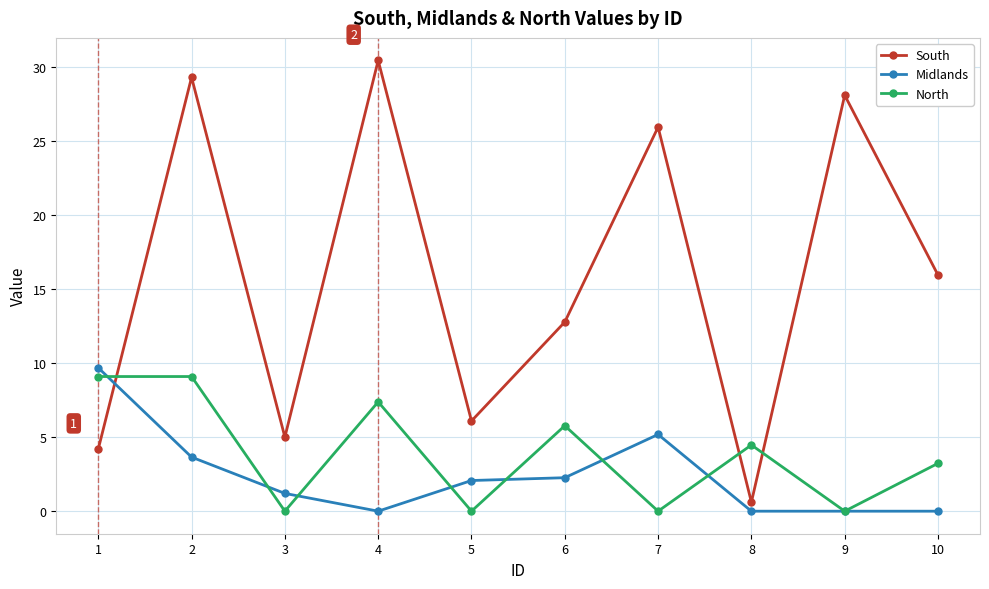

At 5, list the series in order from largest to smallest.

South, Midlands, North